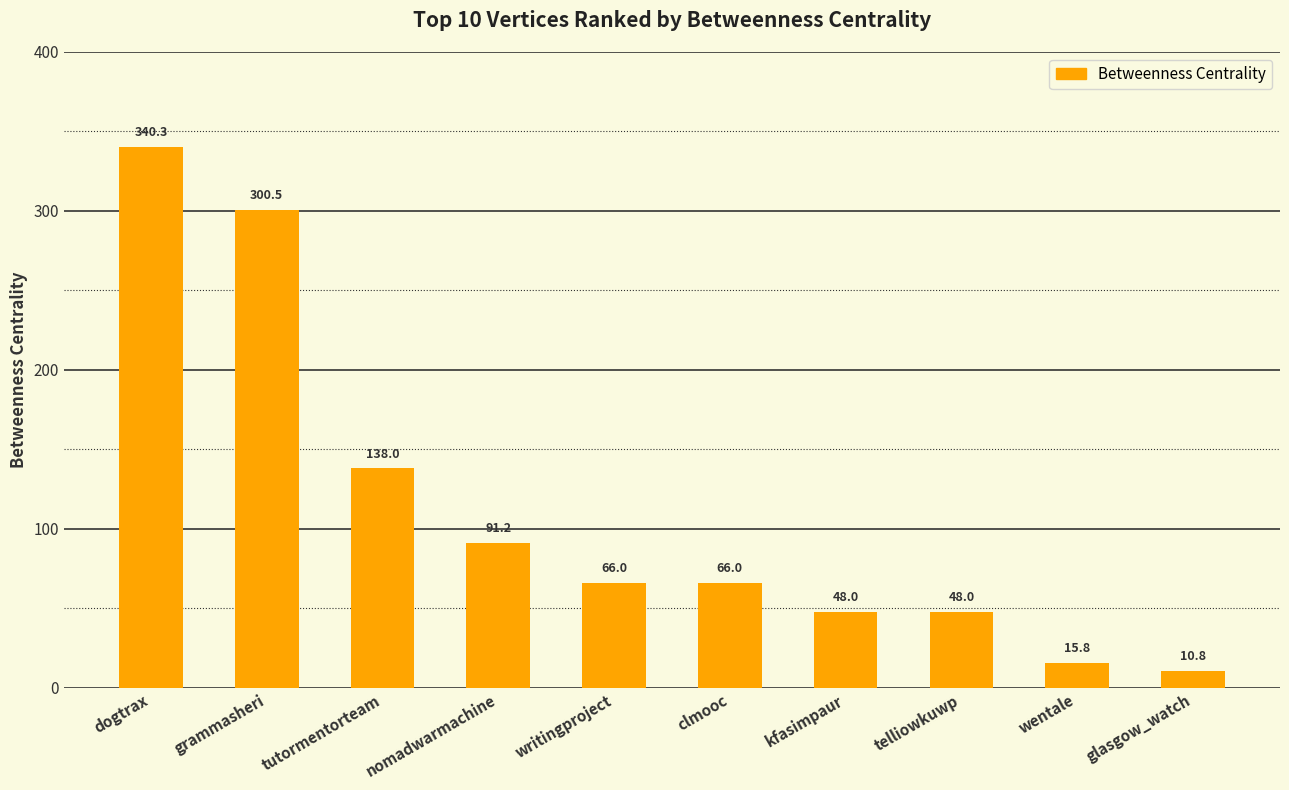

The chart shows a value of 115.9 at writingproject. True or false?

False